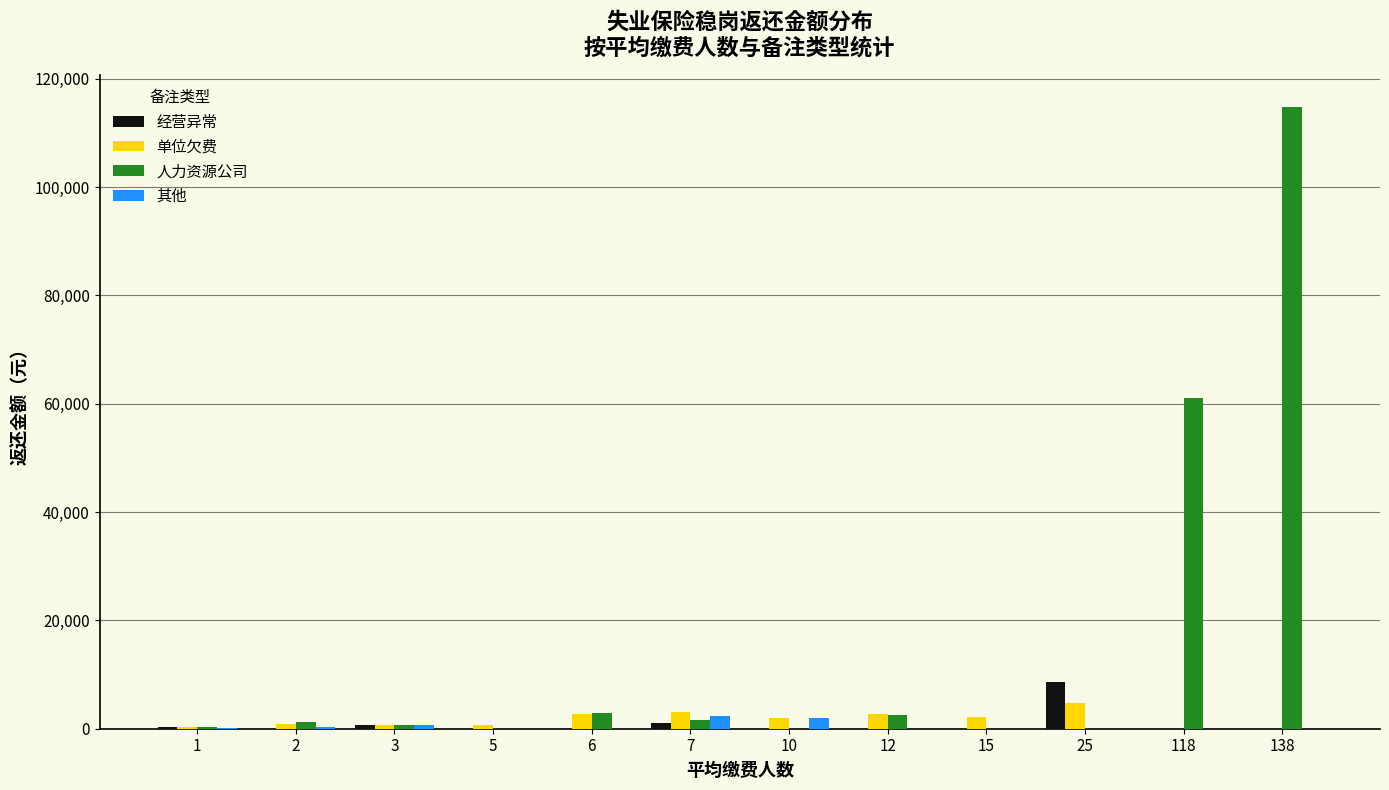

What is the sum of all 人力资源公司 values?

185335